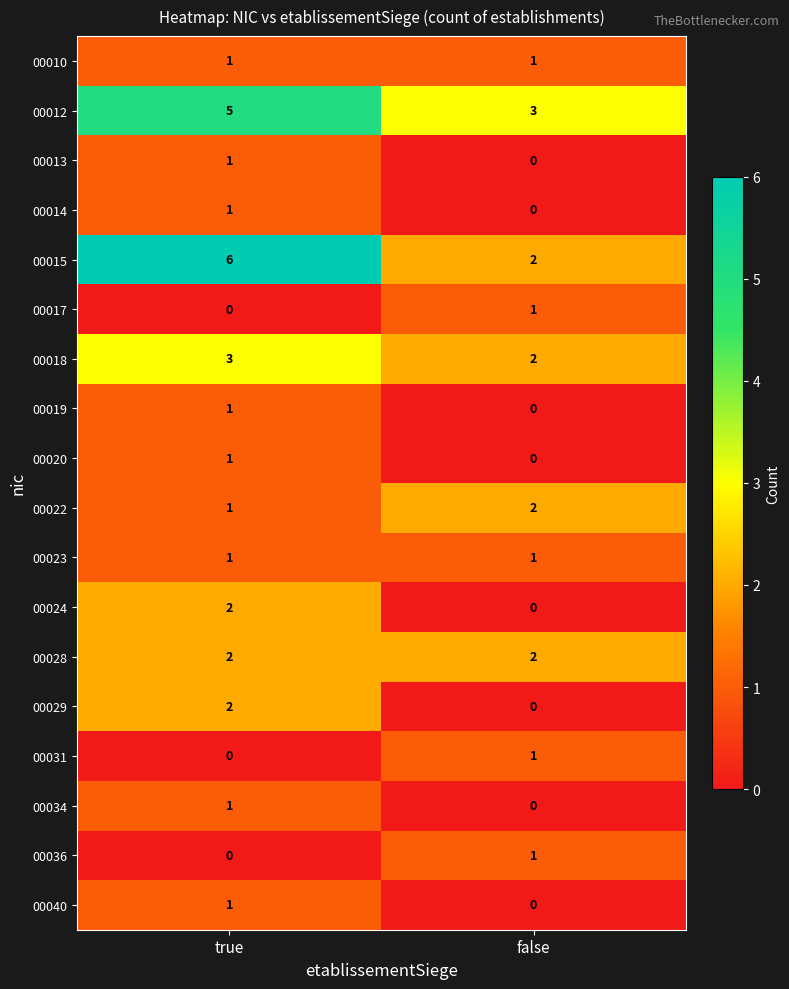

What is the total value across all series at true?

29